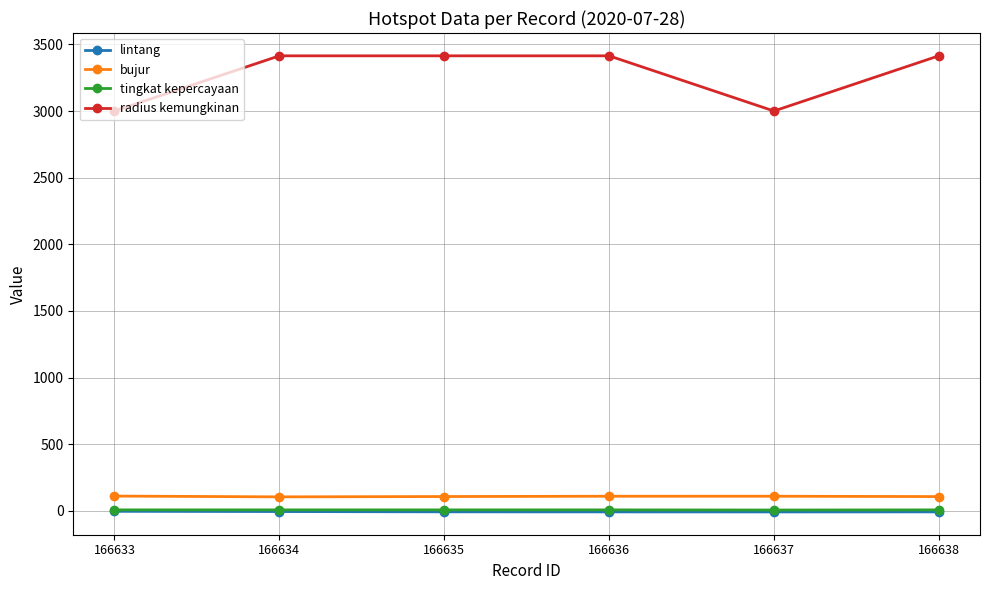

Count the tingkat kepercayaan values in the range 8 to 9.

5